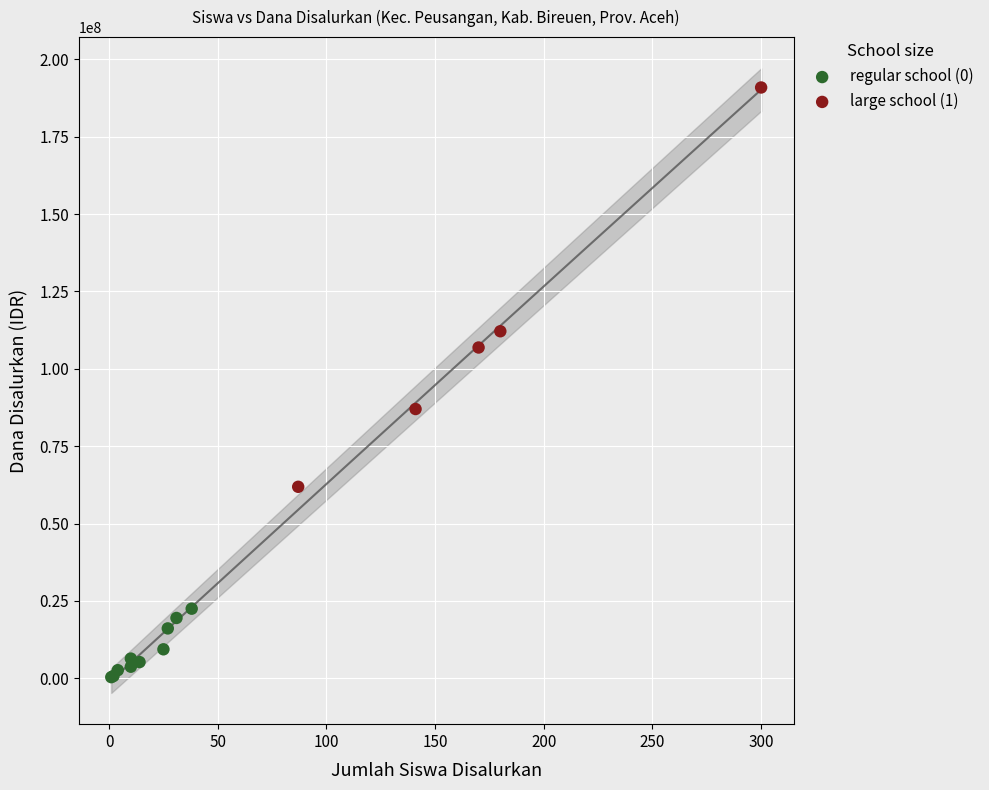

Which series has the largest Y range (max minus min)?

large school (1)